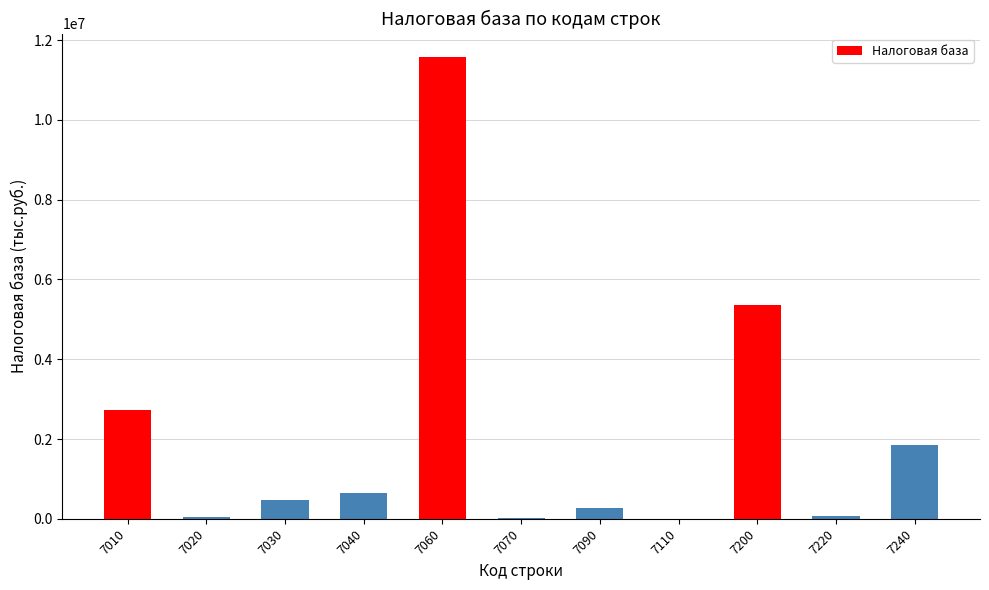

Read the value at 7010.

2733101